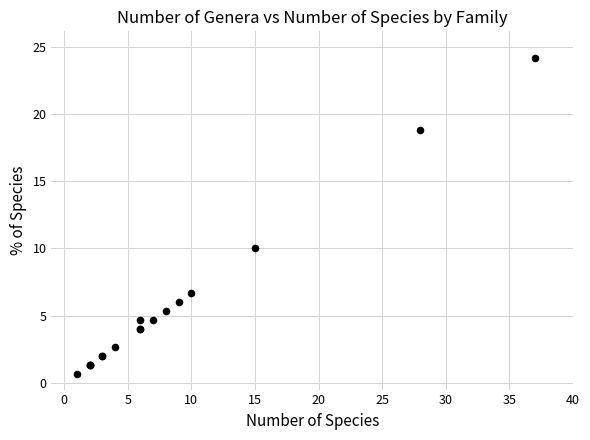

What Y value in the scatter plot is closest to 12?

10.1